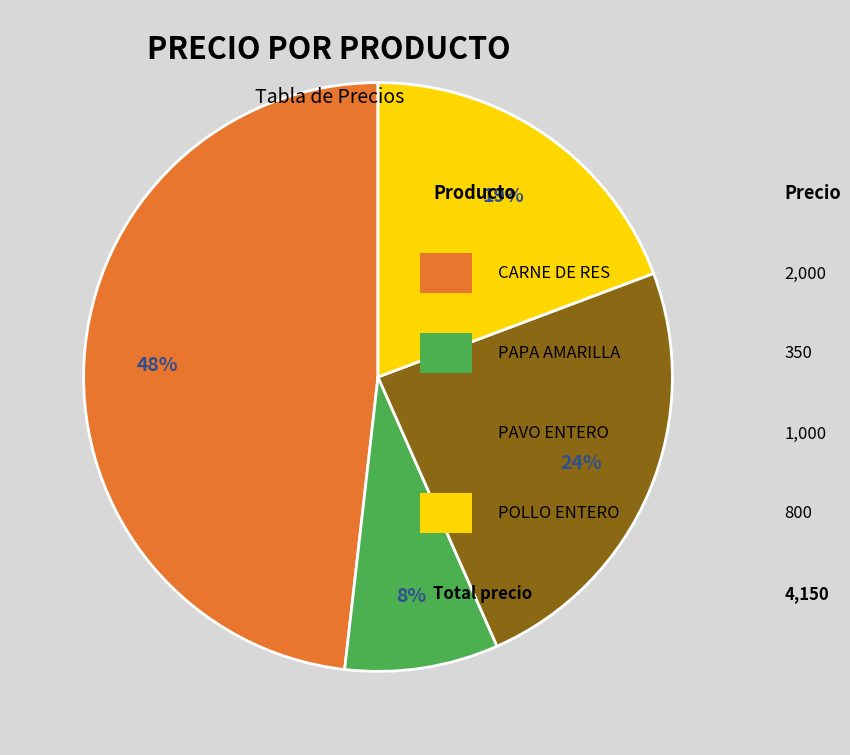

To the nearest percent, what is the difference between the largest and smallest slice percentages?

40%